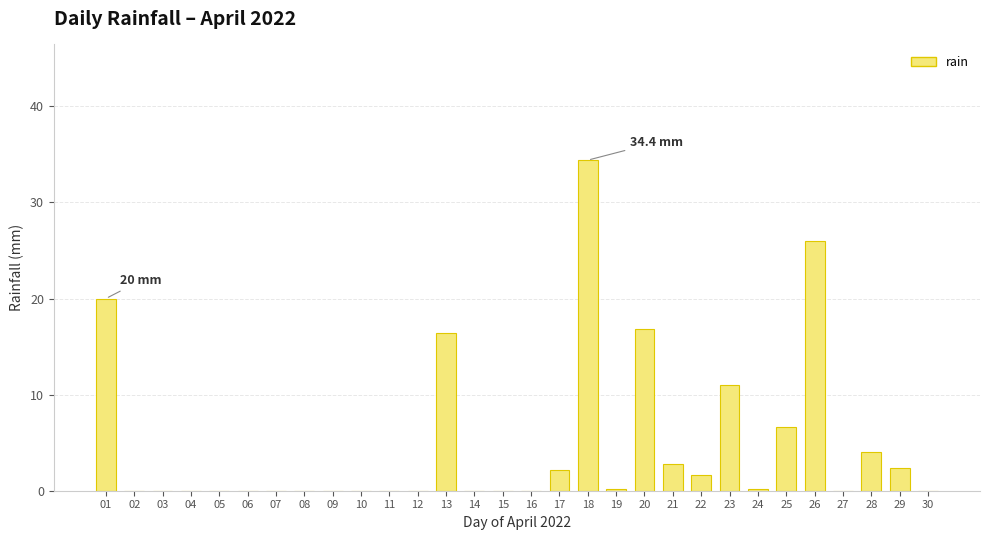

Reading left to right, extract all data points from this chart.

20.0	0.0	0.0	0.0	0.0	0.0	0.0	0.0	0.0	0.0	0.0	0.0	16.4	0.0	0.0	0.0	2.2	34.4	0.2	16.8	2.8	1.6	11.0	0.2	6.6	26.0	0.0	4.0	2.4	0.0